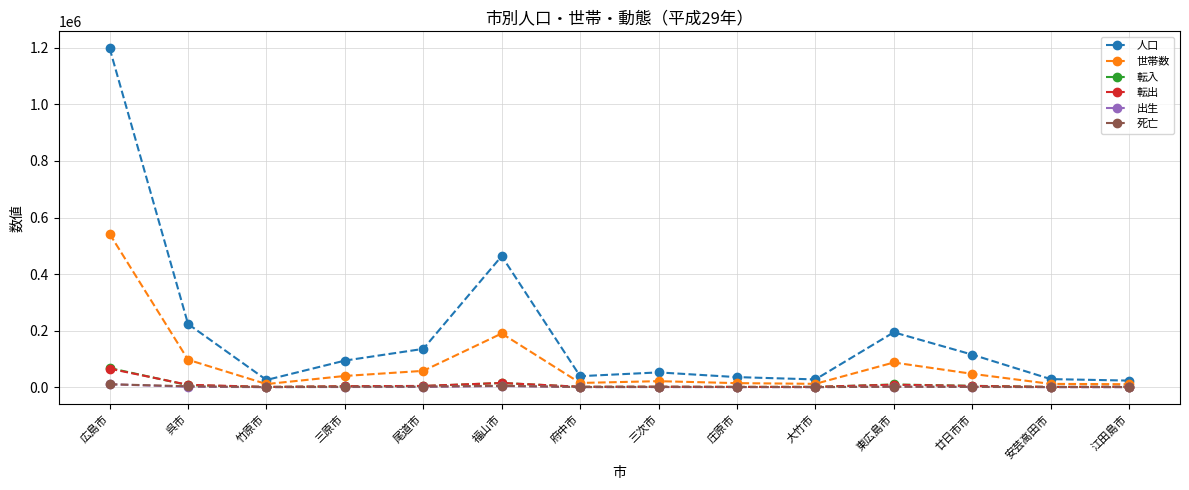

What is the difference between the maximum and minimum values in the 転出 series?

64559